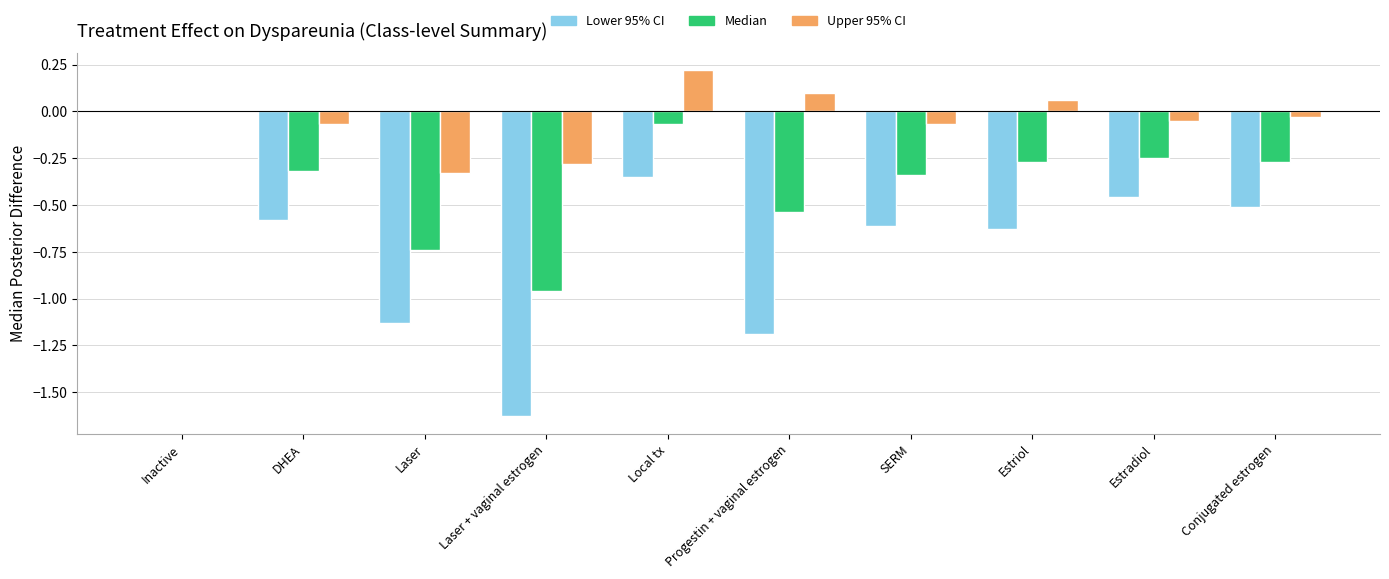

Which label corresponds to the largest value in the chart?

Local tx